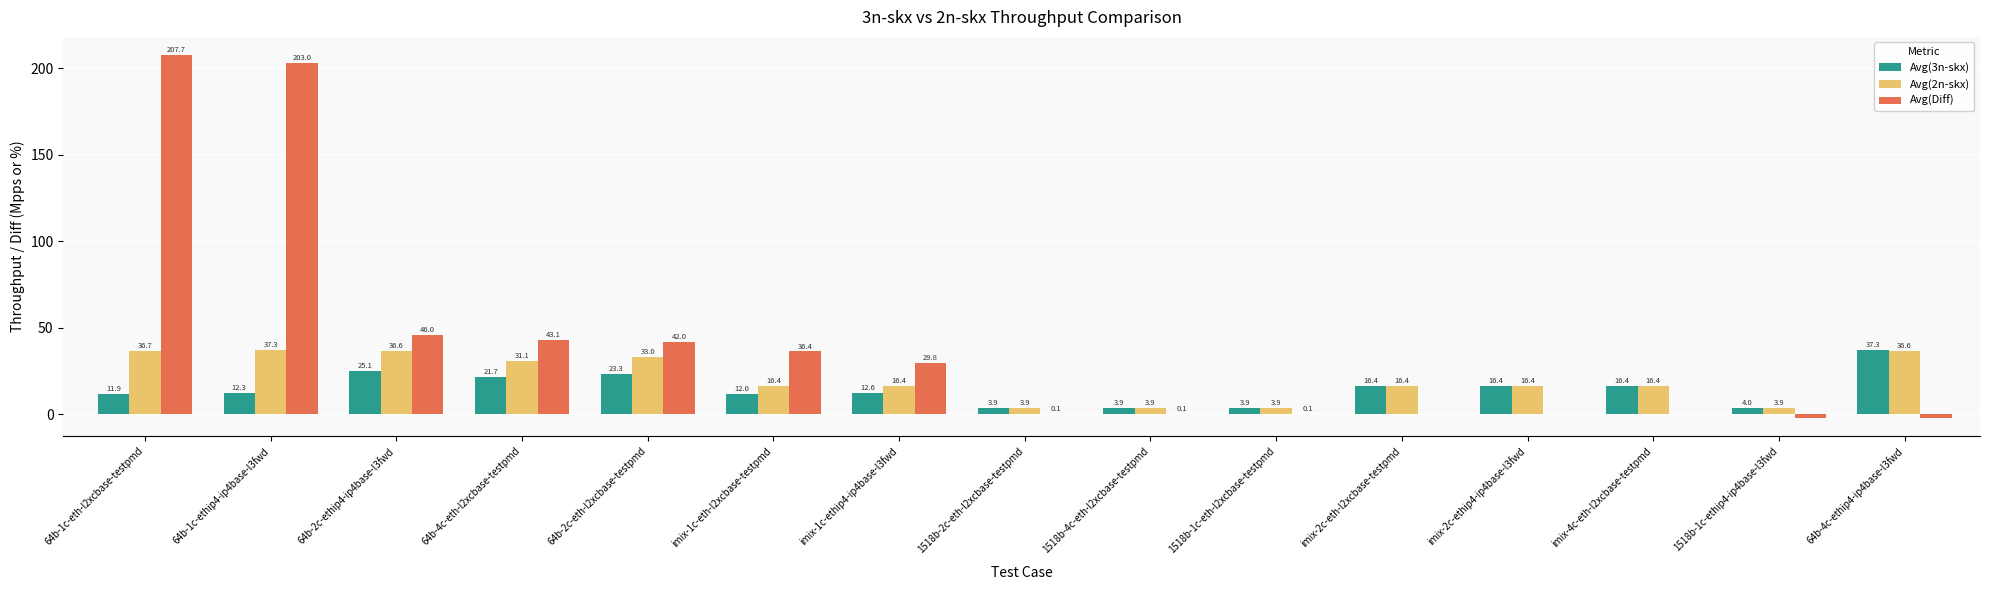

At which label is Avg(3n-skx) closest to 20?

64b-4c-eth-l2xcbase-testpmd